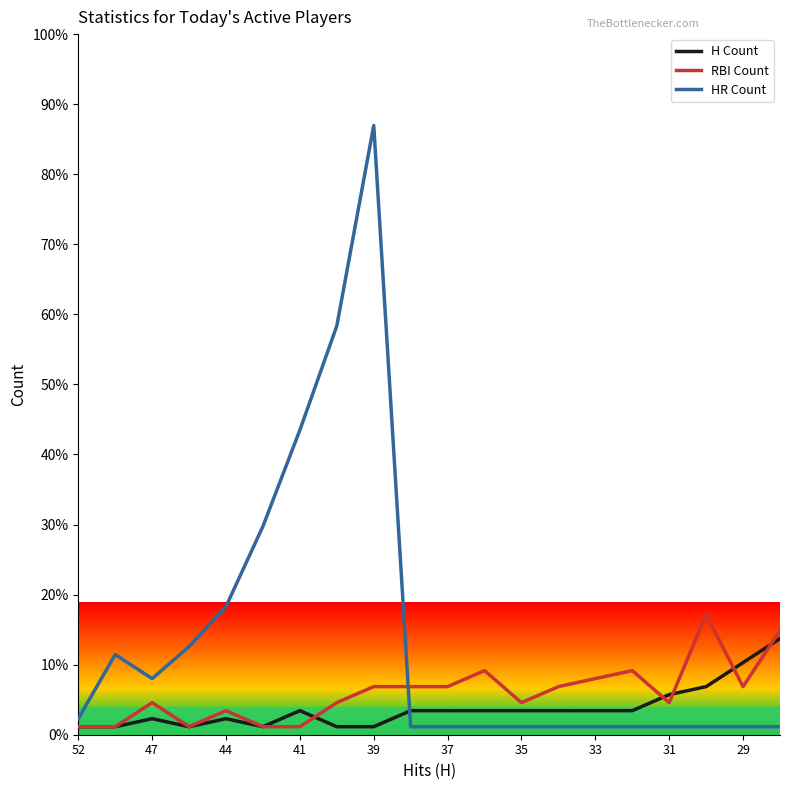

What are all the series names shown in the legend?

H Count, RBI Count, HR Count